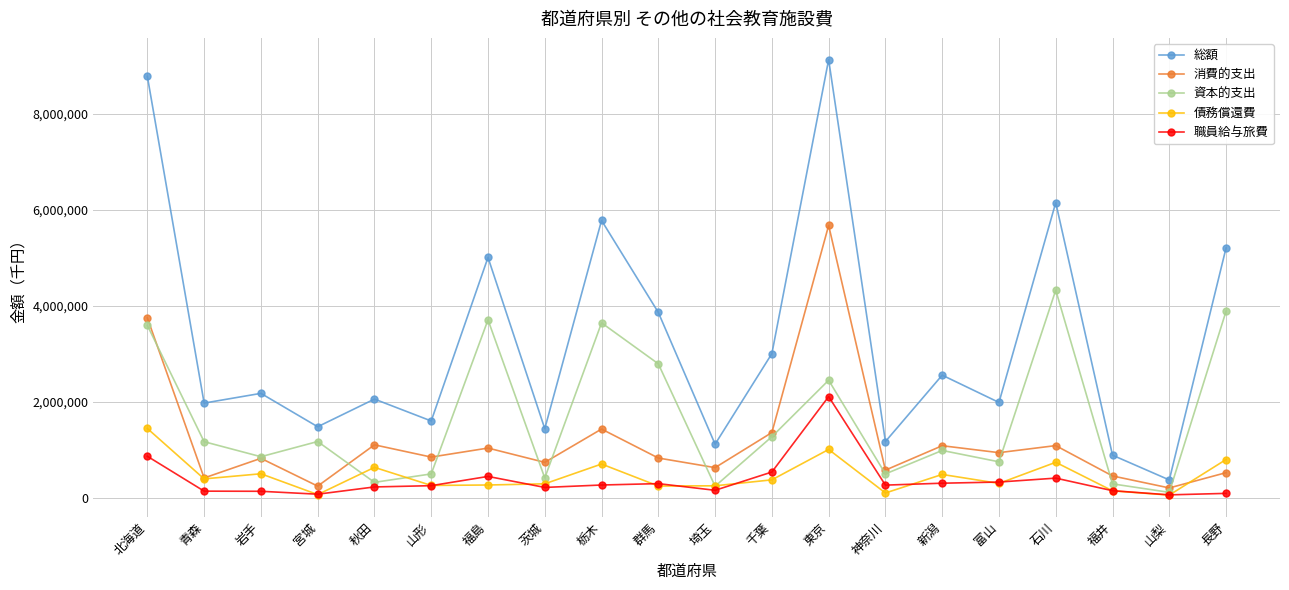

What are all the series names shown in the legend?

総額, 消費的支出, 資本的支出, 債務償還費, 職員給与旅費